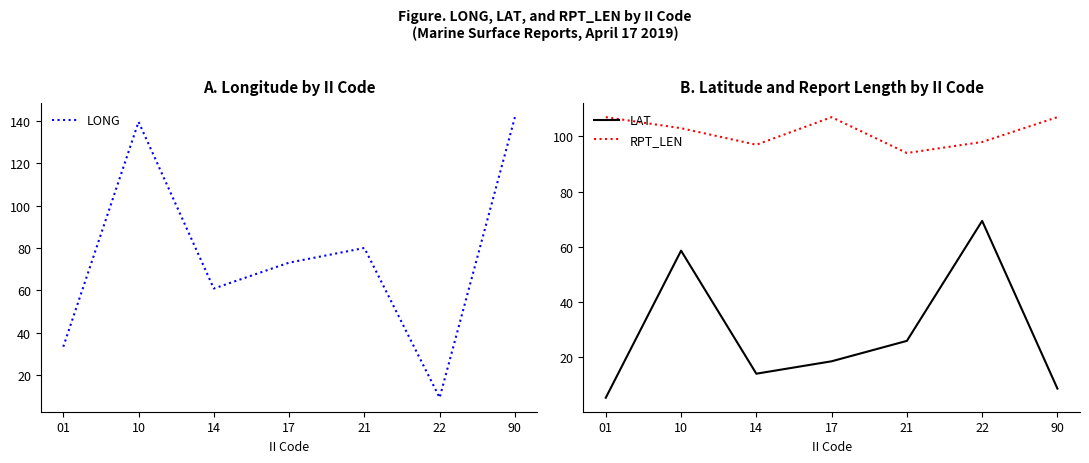

What is the value of the LAT point at the 4th from the left?

18.5